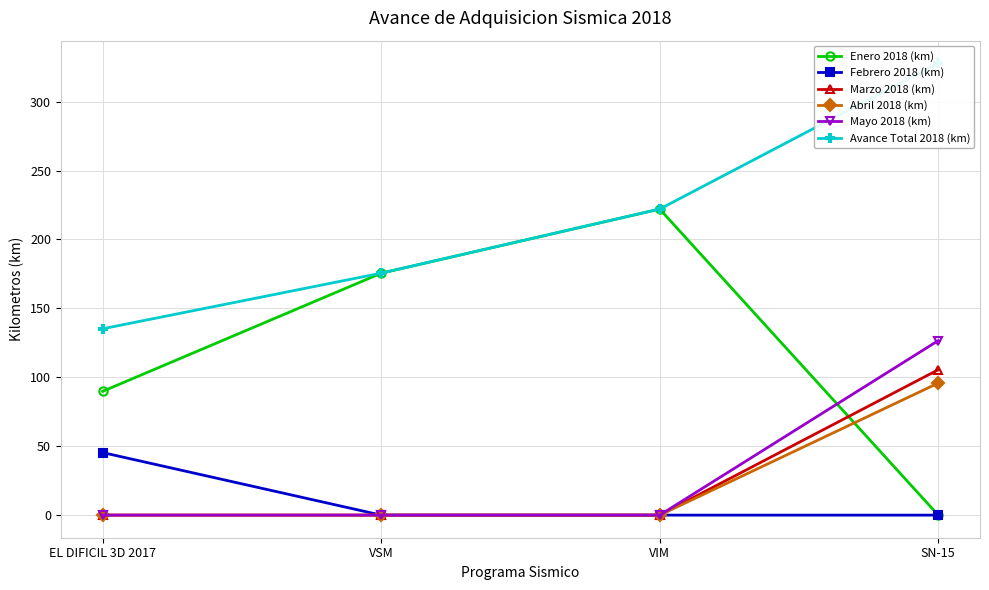

True or false: Mayo 2018 (km) and Abril 2018 (km) intersect in this chart.

False